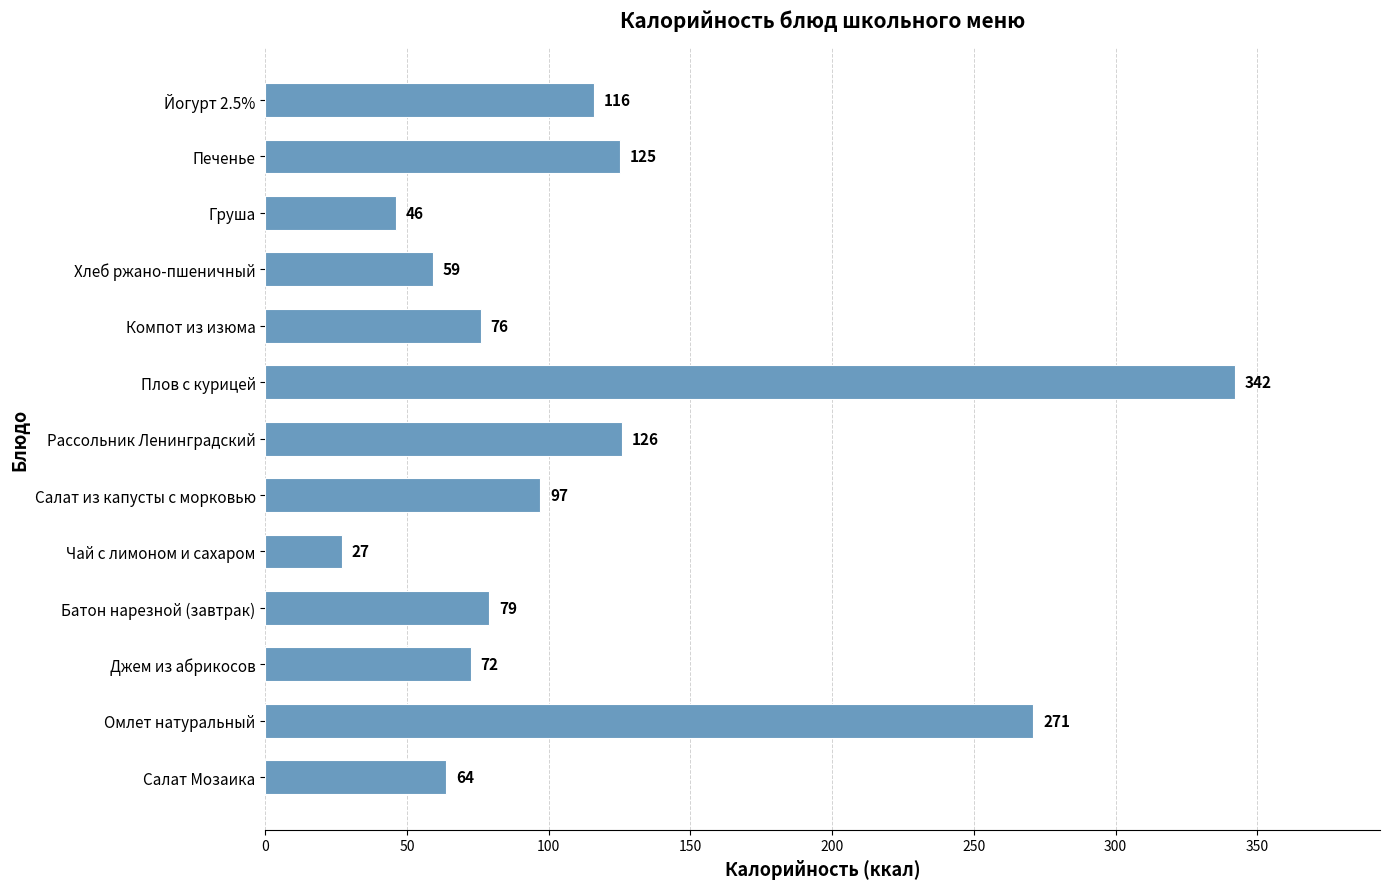

Does the chart contain stacked bars?

No